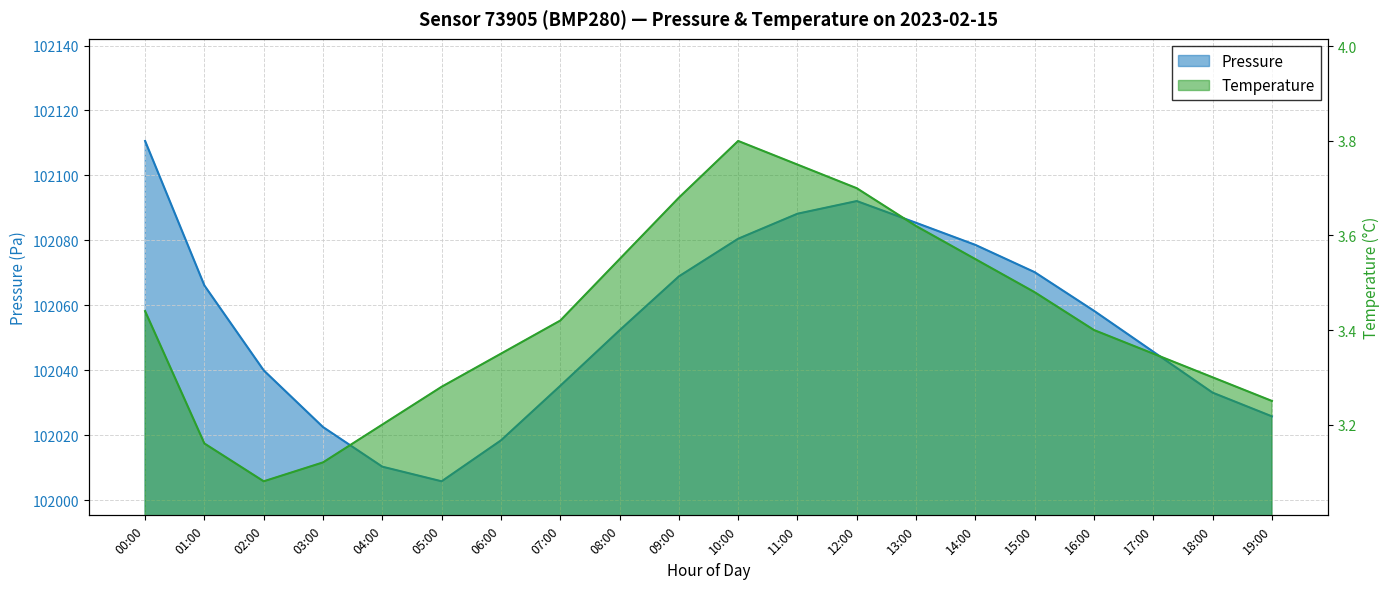

Where is the first local minimum for pressure?

05:00